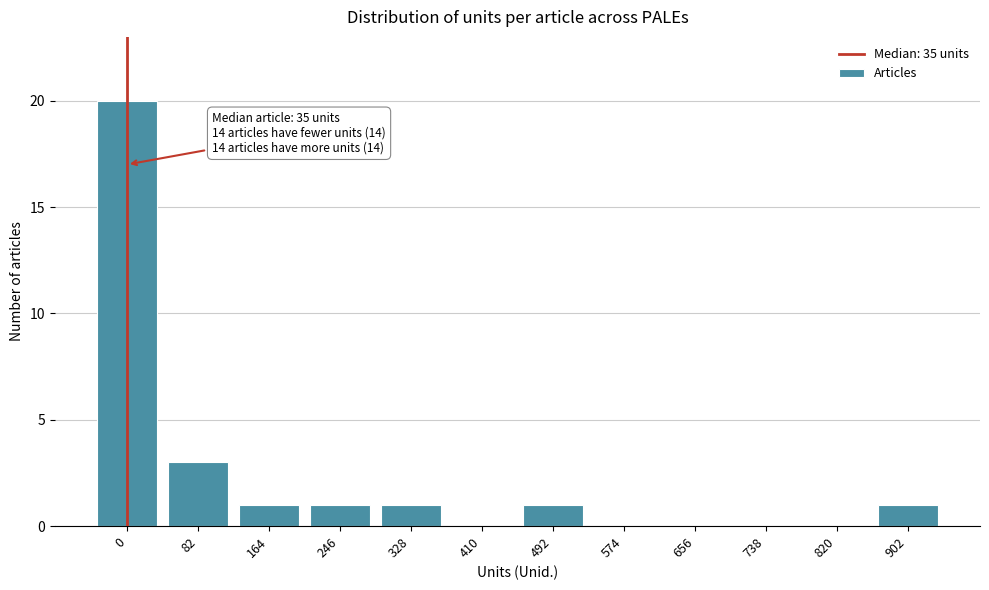

Reading left to right, transcribe all the data shown in this chart.

0=20	82=3	164=1	246=1	328=1	410=0	492=1	574=0	656=0	738=0	820=0	902=1